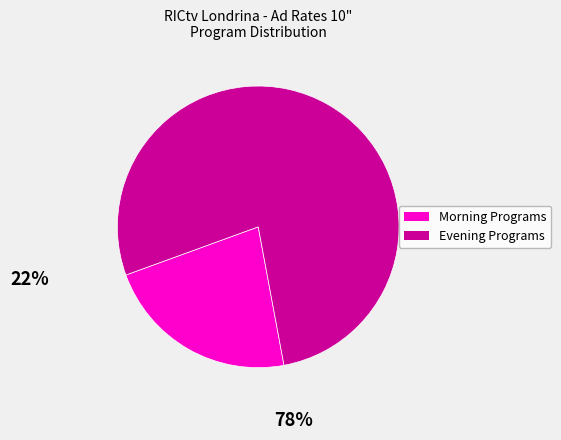

Is there a majority slice in this chart?

Yes